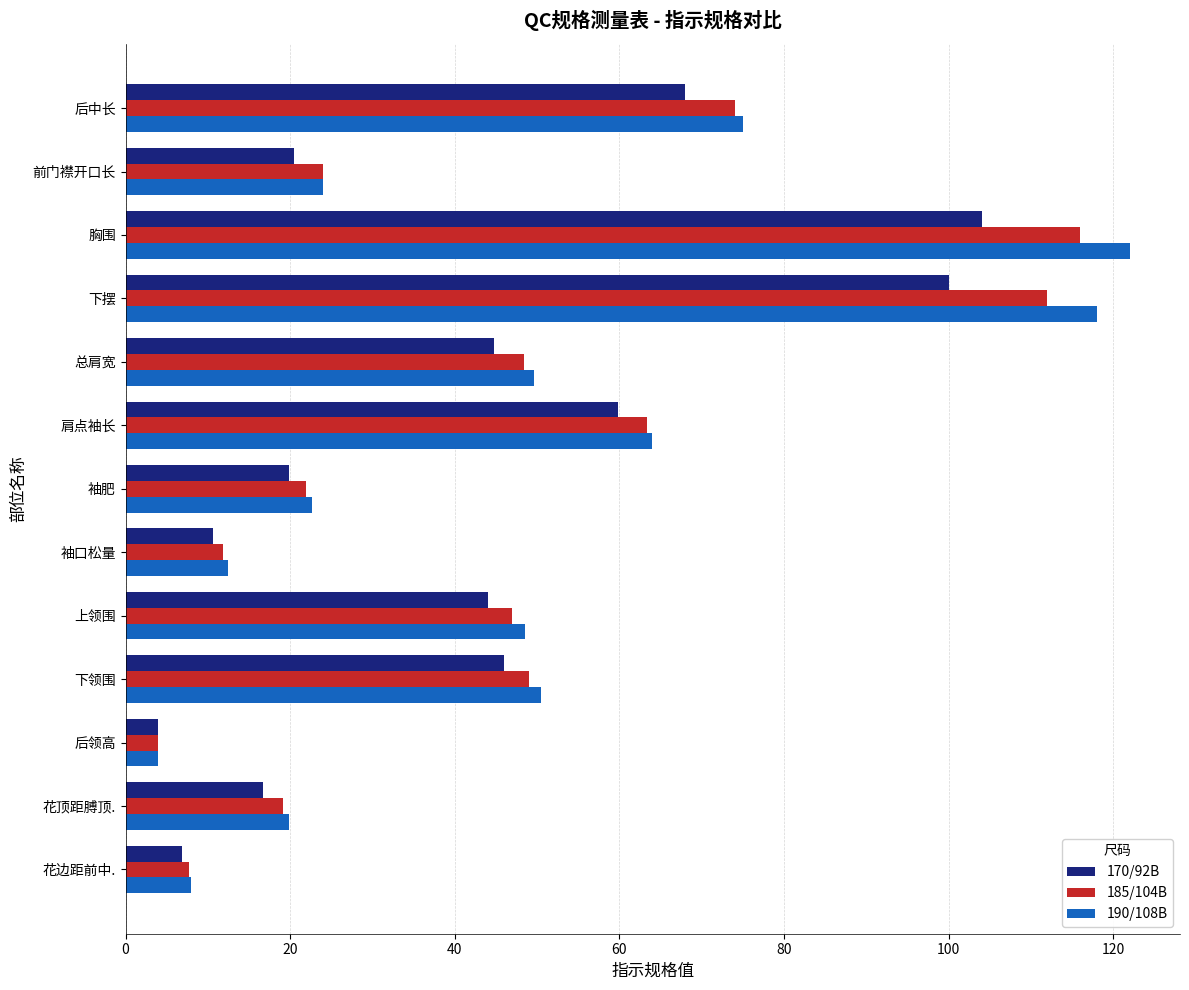

List the series in order of their peak value, lowest first.

170/92B, 185/104B, 190/108B